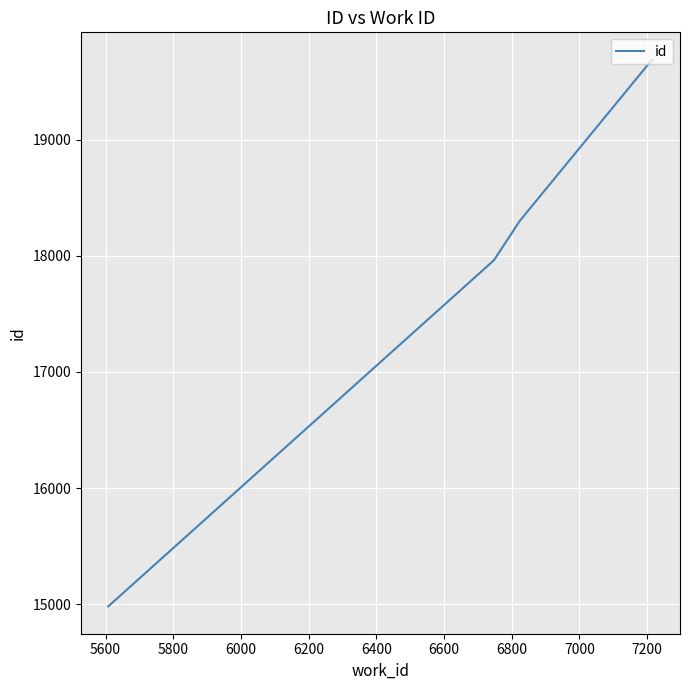

Count the number of data series in this chart.

1